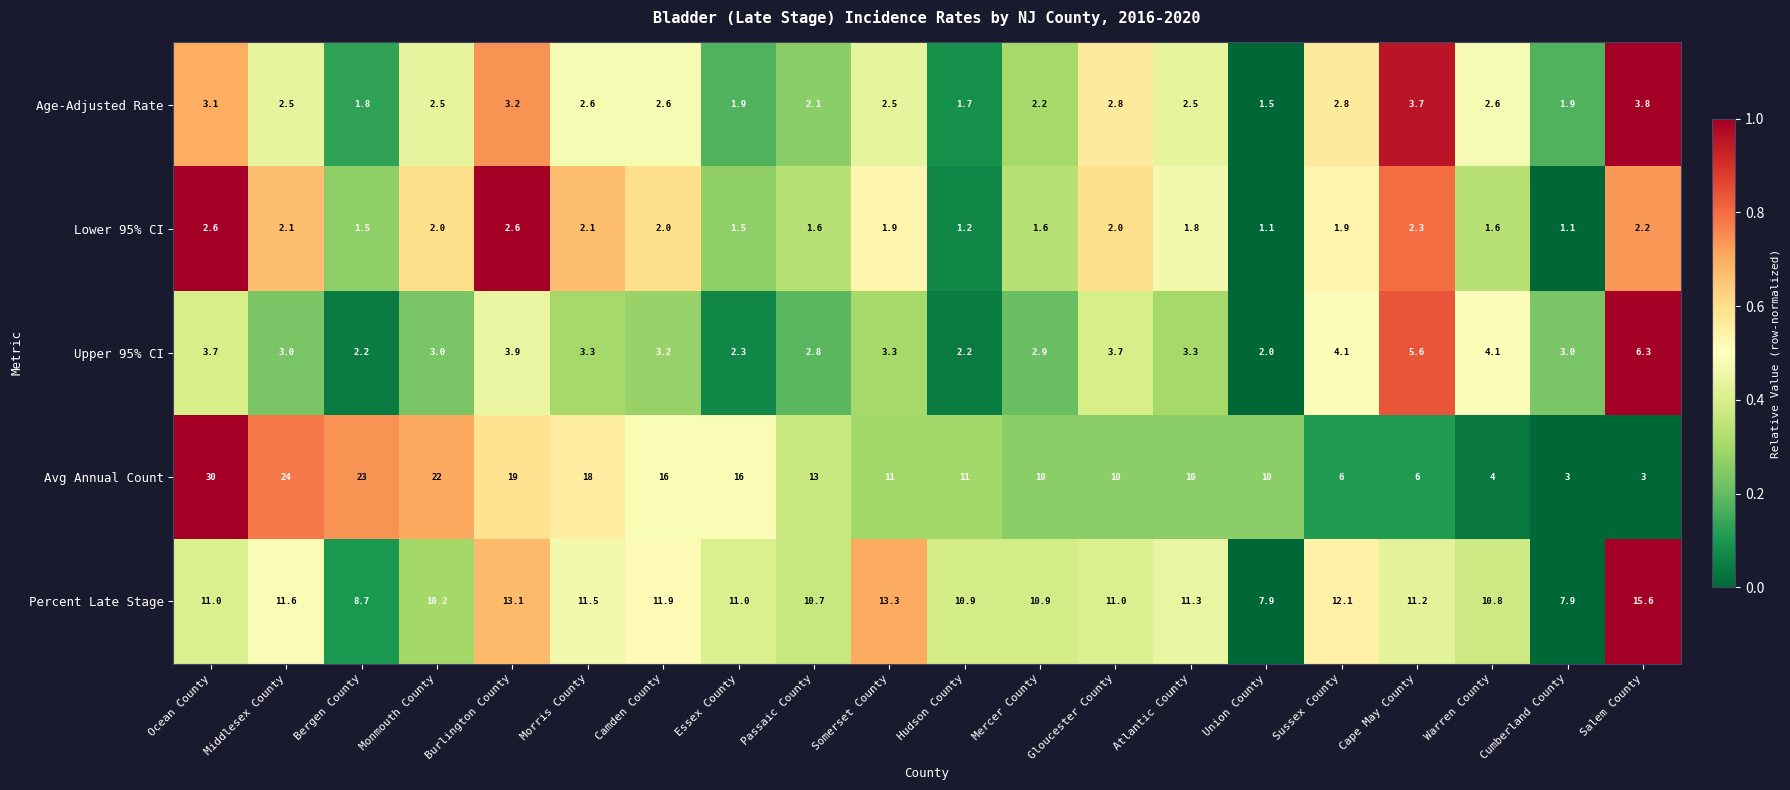

What is the minimum value for Avg Annual Count?

3.0